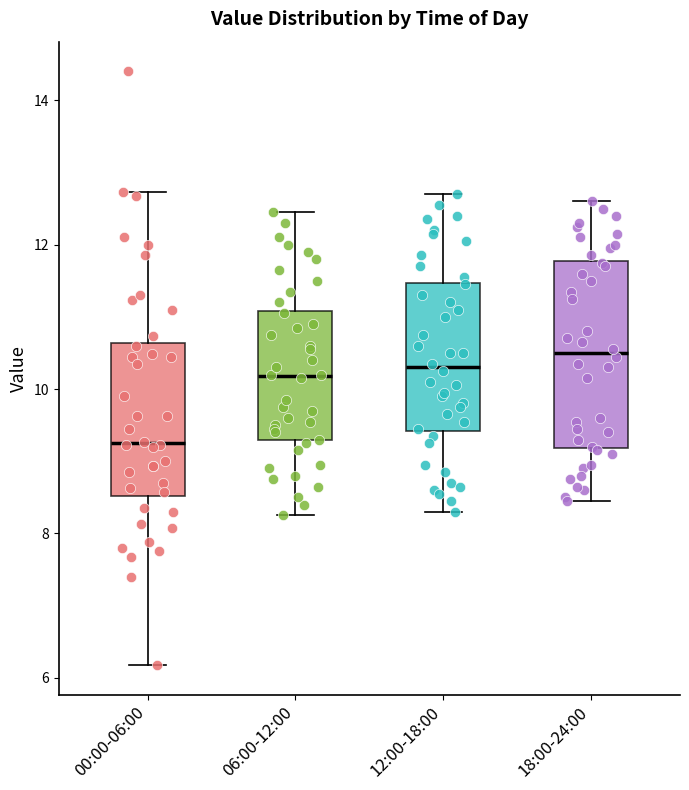

Which box has the lowest median line?

00:00-06:00